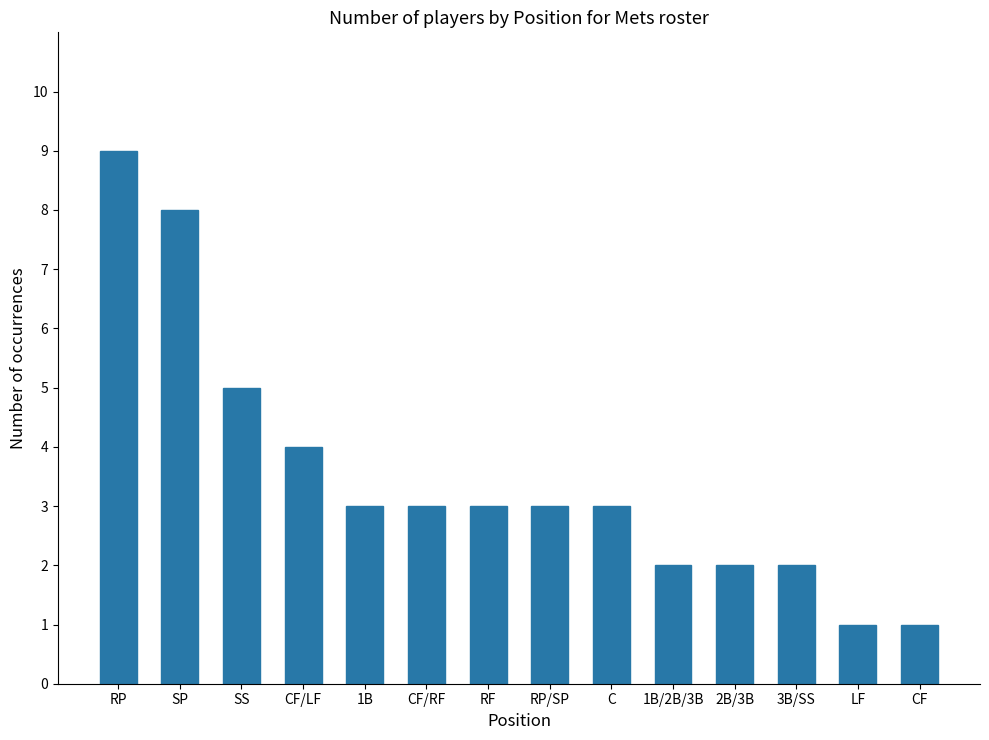

Reading right to left, what are all the values shown in this chart?

CF=1	LF=1	3B/SS=2	2B/3B=2	1B/2B/3B=2	C=3	RP/SP=3	RF=3	CF/RF=3	1B=3	CF/LF=4	SS=5	SP=8	RP=9